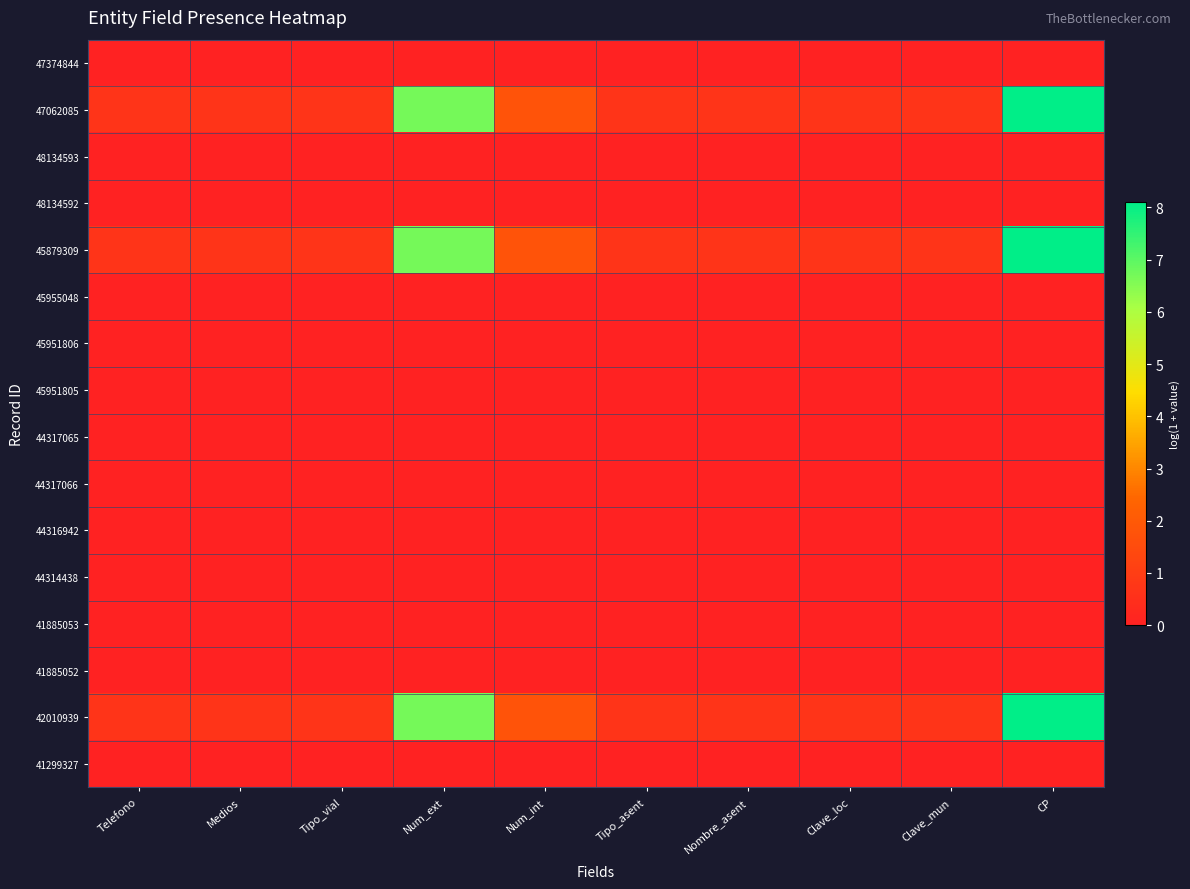

Reading left to right, transcribe all the data shown in this chart.

47374844: Telefono=0.0	Medios=0.0	Tipo_vial=0.0	Num_ext=0.0	Num_int=0.0	Tipo_asent=0.0	Nombre_asent=0.0	Clave_loc=0.0	Clave_mun=0.0	CP=0.0
47062085: Telefono=0.7	Medios=0.7	Tipo_vial=0.7	Num_ext=6.7	Num_int=1.8	Tipo_asent=0.7	Nombre_asent=0.7	Clave_loc=0.7	Clave_mun=0.7	CP=8.1
48134593: Telefono=0.0	Medios=0.0	Tipo_vial=0.0	Num_ext=0.0	Num_int=0.0	Tipo_asent=0.0	Nombre_asent=0.0	Clave_loc=0.0	Clave_mun=0.0	CP=0.0
48134592: Telefono=0.0	Medios=0.0	Tipo_vial=0.0	Num_ext=0.0	Num_int=0.0	Tipo_asent=0.0	Nombre_asent=0.0	Clave_loc=0.0	Clave_mun=0.0	CP=0.0
45879309: Telefono=0.7	Medios=0.7	Tipo_vial=0.7	Num_ext=6.7	Num_int=1.8	Tipo_asent=0.7	Nombre_asent=0.7	Clave_loc=0.7	Clave_mun=0.7	CP=8.1
45955048: Telefono=0.0	Medios=0.0	Tipo_vial=0.0	Num_ext=0.0	Num_int=0.0	Tipo_asent=0.0	Nombre_asent=0.0	Clave_loc=0.0	Clave_mun=0.0	CP=0.0
45951806: Telefono=0.0	Medios=0.0	Tipo_vial=0.0	Num_ext=0.0	Num_int=0.0	Tipo_asent=0.0	Nombre_asent=0.0	Clave_loc=0.0	Clave_mun=0.0	CP=0.0
45951805: Telefono=0.0	Medios=0.0	Tipo_vial=0.0	Num_ext=0.0	Num_int=0.0	Tipo_asent=0.0	Nombre_asent=0.0	Clave_loc=0.0	Clave_mun=0.0	CP=0.0
44317065: Telefono=0.0	Medios=0.0	Tipo_vial=0.0	Num_ext=0.0	Num_int=0.0	Tipo_asent=0.0	Nombre_asent=0.0	Clave_loc=0.0	Clave_mun=0.0	CP=0.0
44317066: Telefono=0.0	Medios=0.0	Tipo_vial=0.0	Num_ext=0.0	Num_int=0.0	Tipo_asent=0.0	Nombre_asent=0.0	Clave_loc=0.0	Clave_mun=0.0	CP=0.0
44316942: Telefono=0.0	Medios=0.0	Tipo_vial=0.0	Num_ext=0.0	Num_int=0.0	Tipo_asent=0.0	Nombre_asent=0.0	Clave_loc=0.0	Clave_mun=0.0	CP=0.0
44314438: Telefono=0.0	Medios=0.0	Tipo_vial=0.0	Num_ext=0.0	Num_int=0.0	Tipo_asent=0.0	Nombre_asent=0.0	Clave_loc=0.0	Clave_mun=0.0	CP=0.0
41885053: Telefono=0.0	Medios=0.0	Tipo_vial=0.0	Num_ext=0.0	Num_int=0.0	Tipo_asent=0.0	Nombre_asent=0.0	Clave_loc=0.0	Clave_mun=0.0	CP=0.0
41885052: Telefono=0.0	Medios=0.0	Tipo_vial=0.0	Num_ext=0.0	Num_int=0.0	Tipo_asent=0.0	Nombre_asent=0.0	Clave_loc=0.0	Clave_mun=0.0	CP=0.0
42010939: Telefono=0.7	Medios=0.7	Tipo_vial=0.7	Num_ext=6.7	Num_int=1.8	Tipo_asent=0.7	Nombre_asent=0.7	Clave_loc=0.7	Clave_mun=0.7	CP=8.1
41299327: Telefono=0.0	Medios=0.0	Tipo_vial=0.0	Num_ext=0.0	Num_int=0.0	Tipo_asent=0.0	Nombre_asent=0.0	Clave_loc=0.0	Clave_mun=0.0	CP=0.0